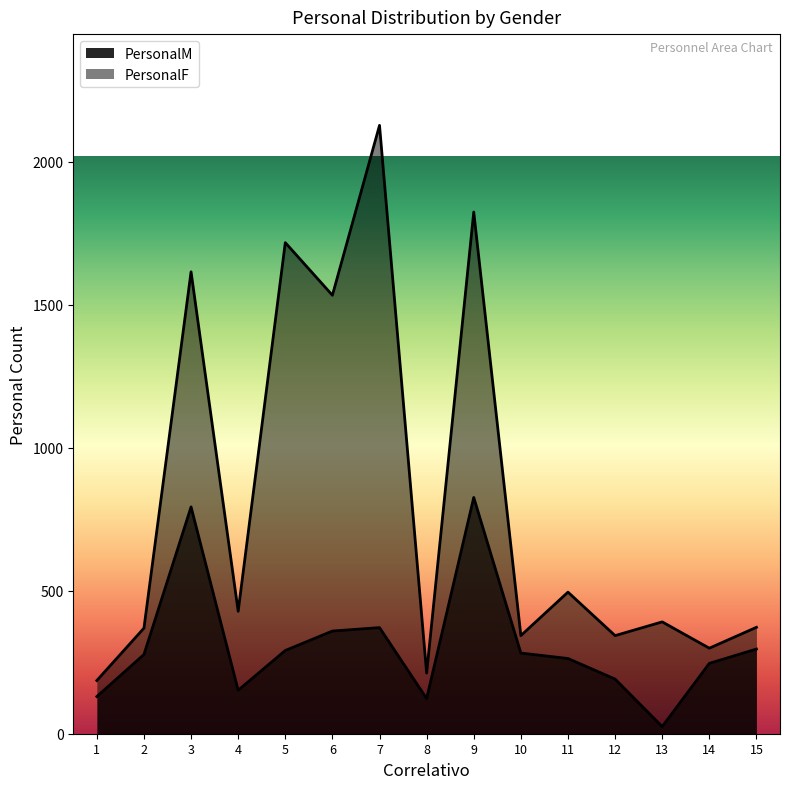

At which category does the chart reach its minimum across all series?

13